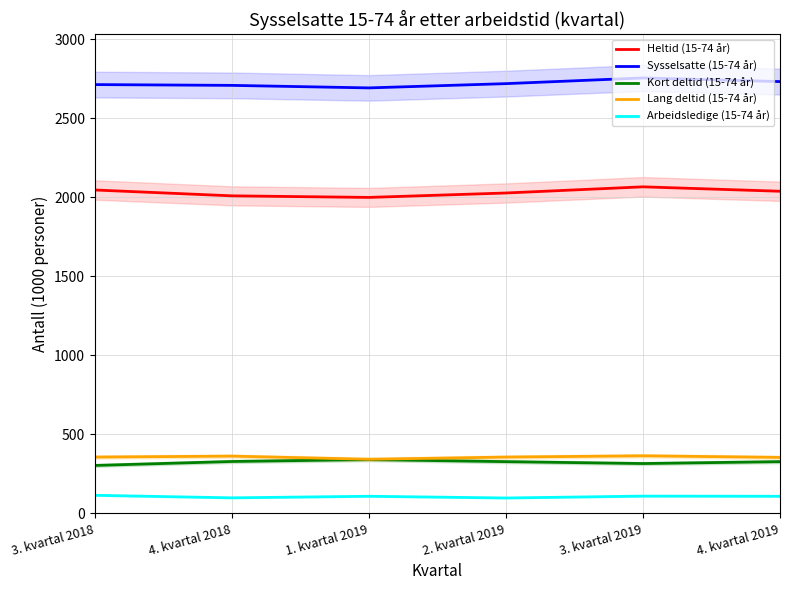

What is the total value across all series at 1. kvartal 2019?

5481